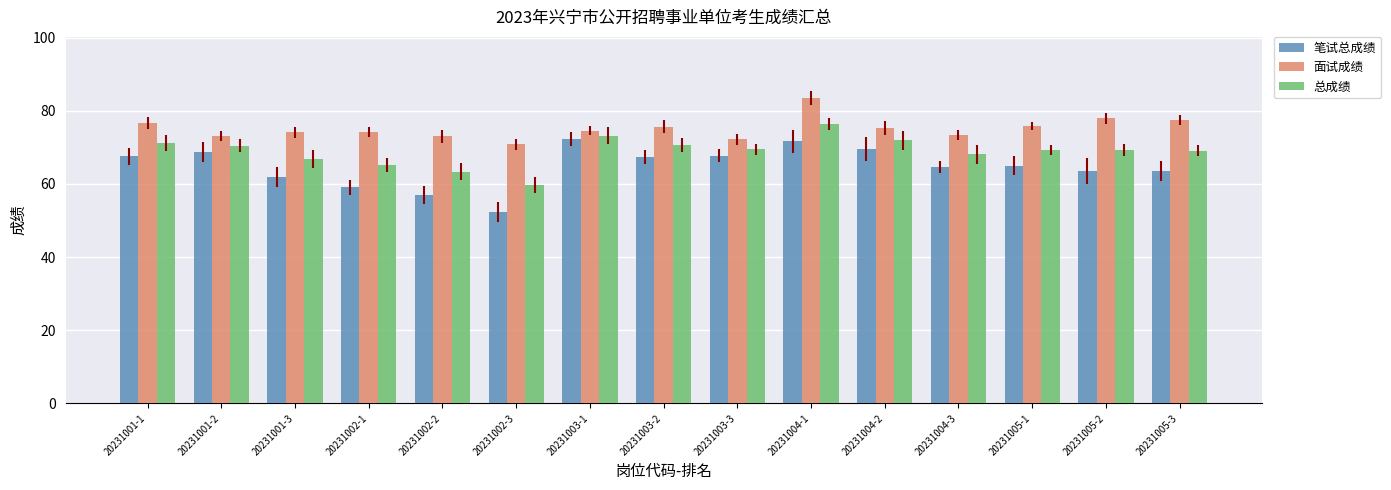

What is the maximum value for 面试成绩?

83.5